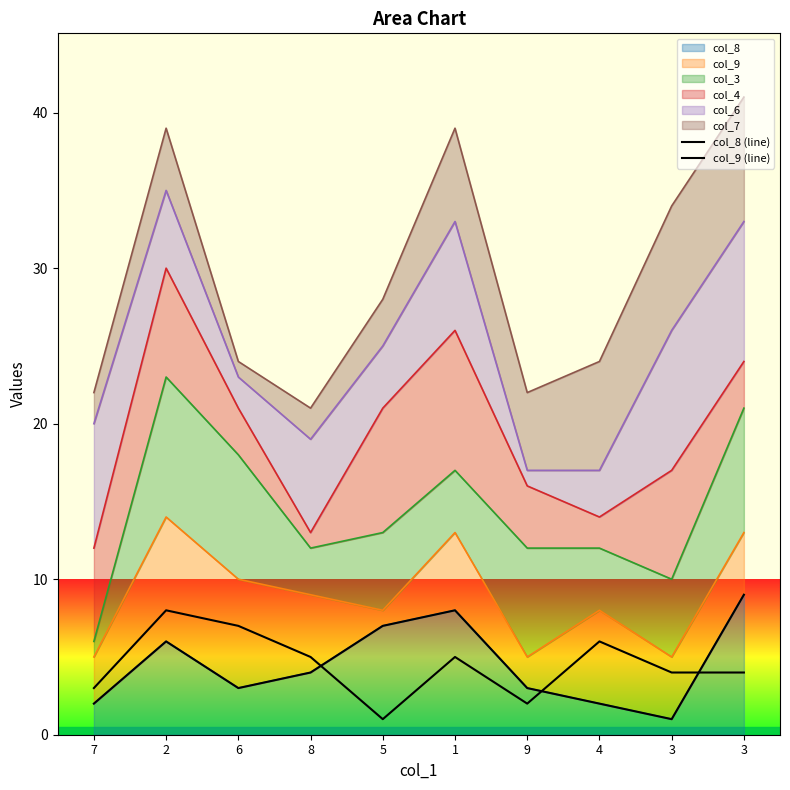

Between 4 and 8, which is larger?

8